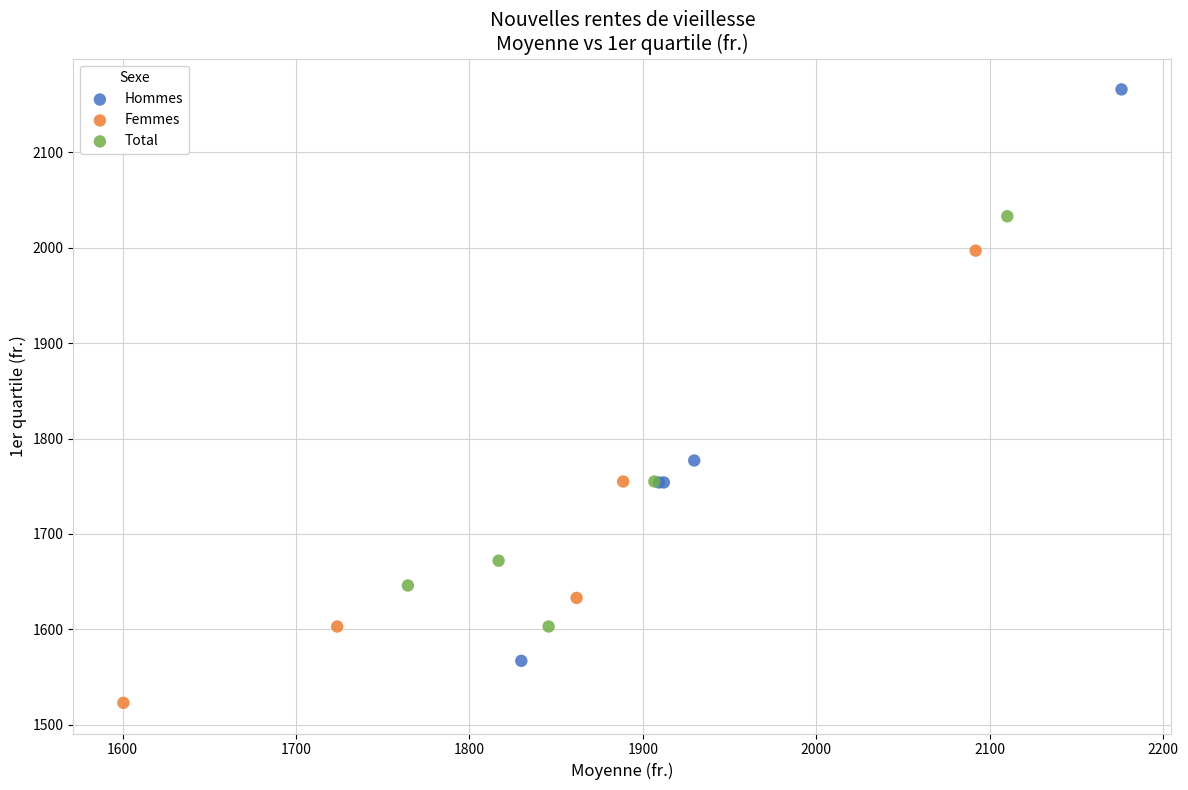

Which series contains the highest Y value?

Hommes